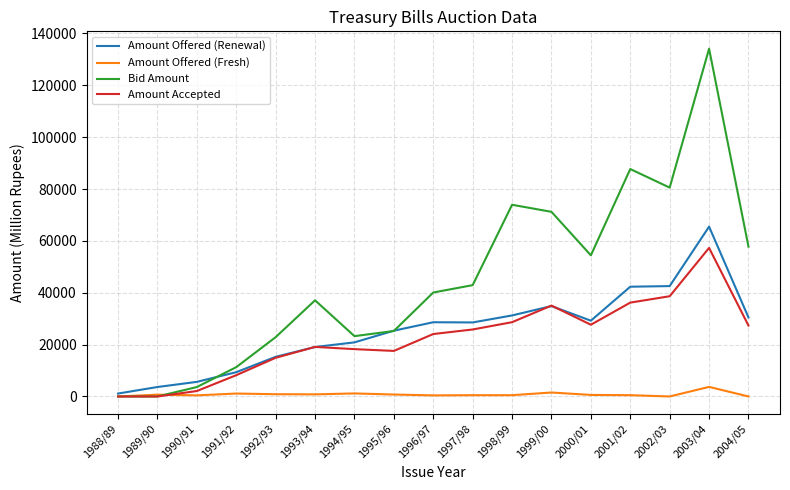

The value of Amount Accepted at 2004/05 is 43612.9. True or false?

False